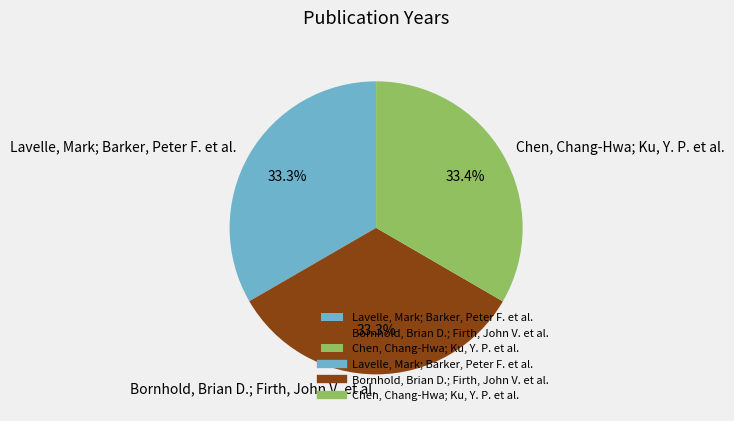

Is there a majority slice in this chart?

No